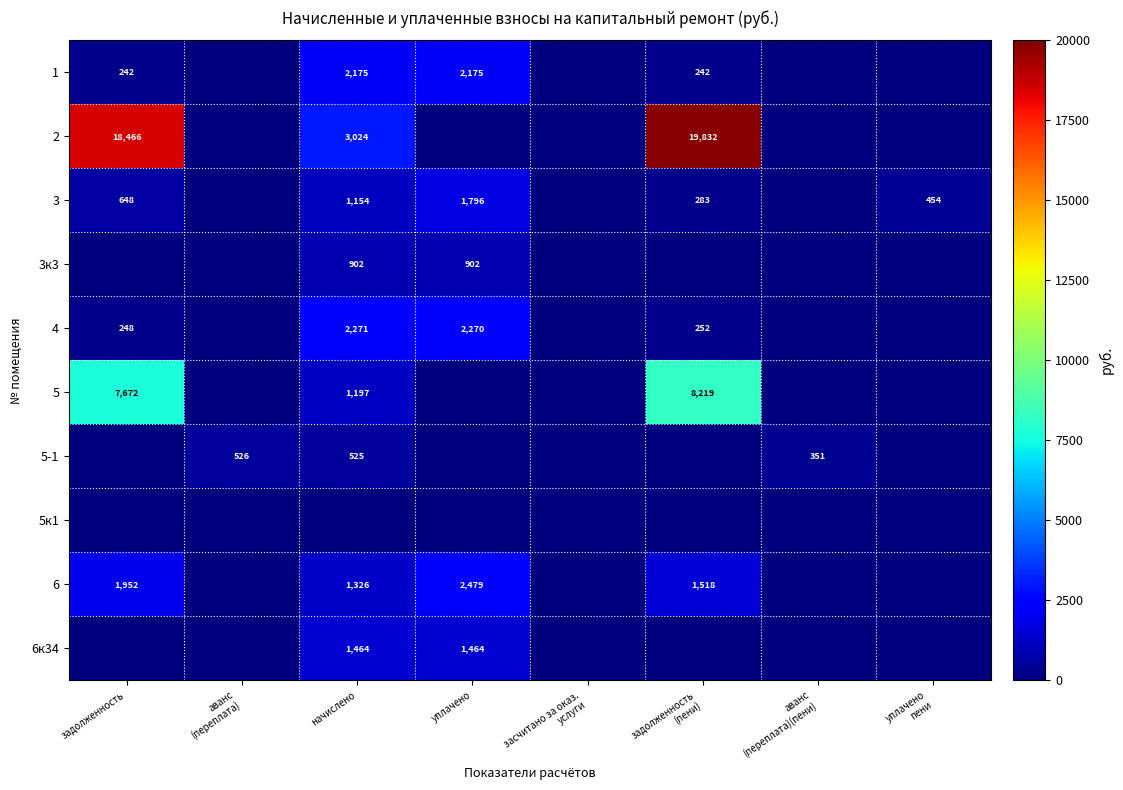

The 5-1 series shows 525 at начислено. True or false?

True